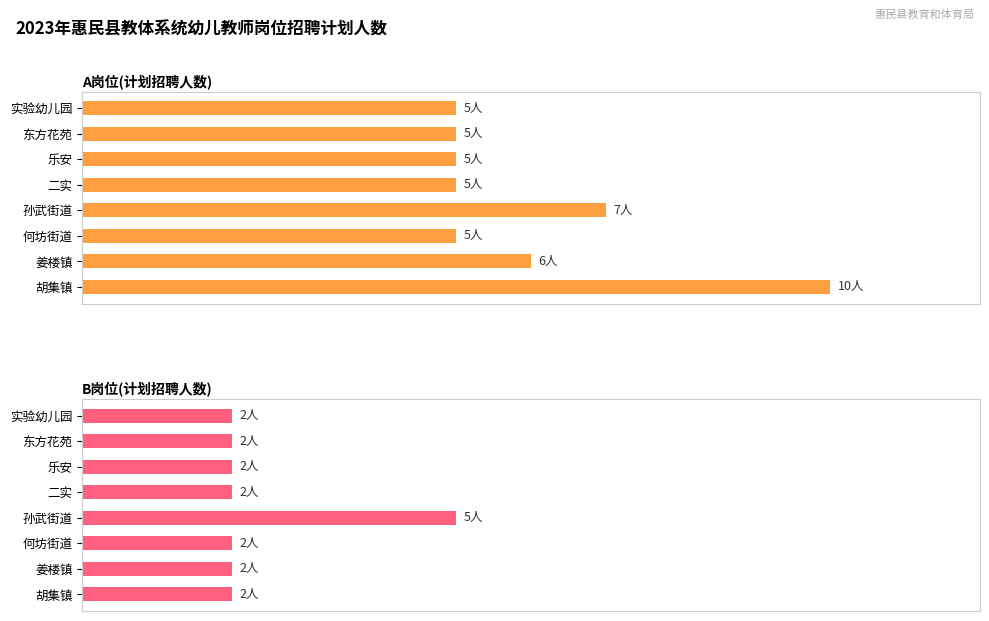

Read the A岗位(计划招聘人数) value at 胡集镇.

10